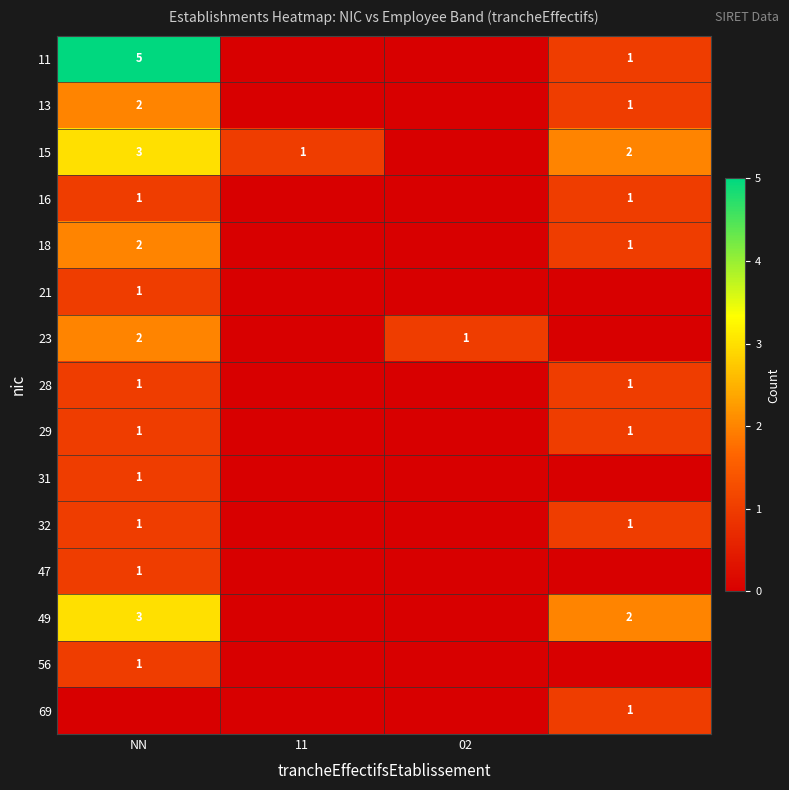

What is the greatest value displayed?

5